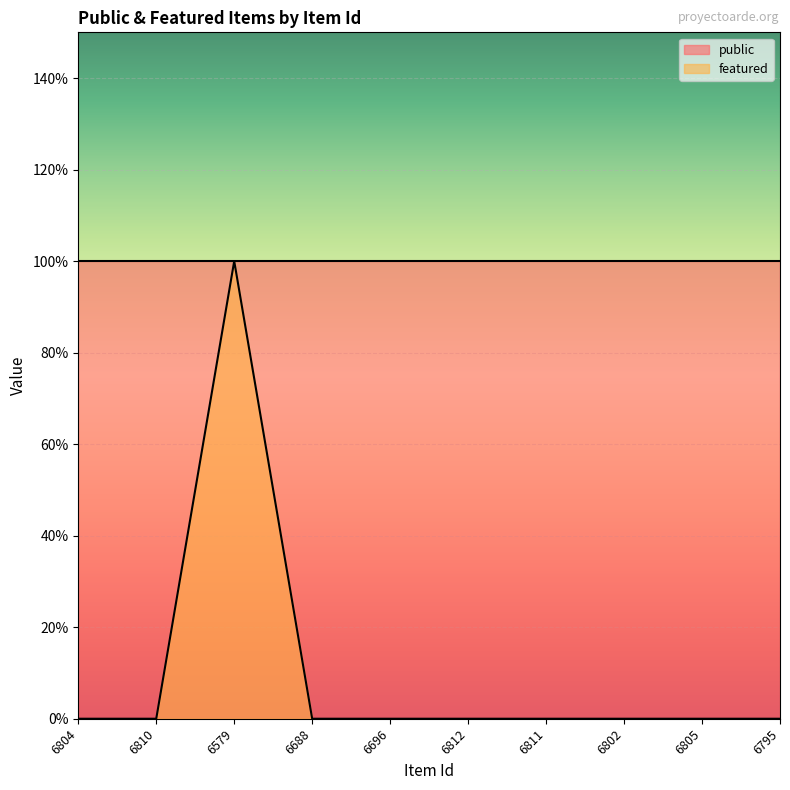

How many lines are shown in the chart?

1